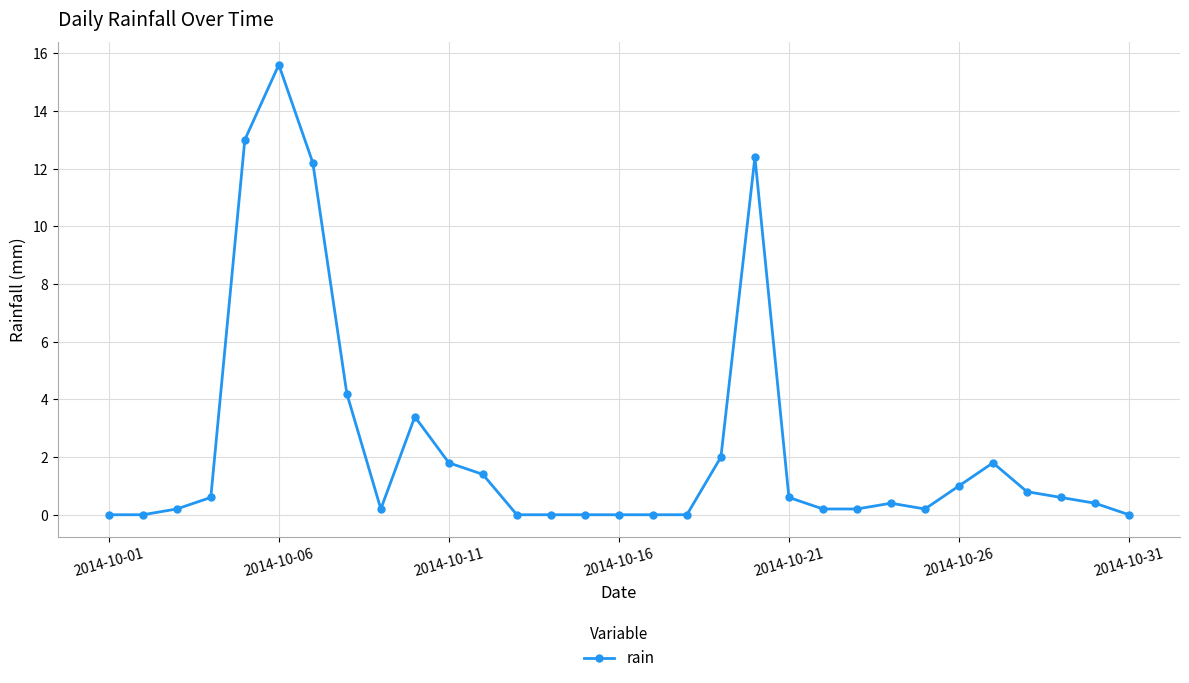

What is the maximum value shown in the chart?

15.6